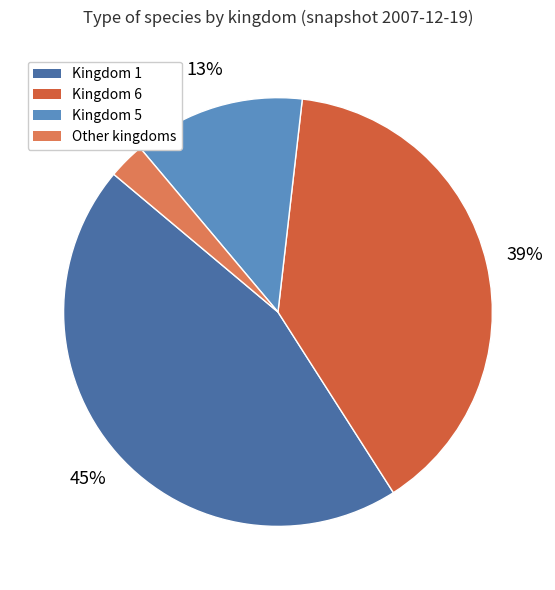

The Kingdom 1 slice represents 45% of the pie. True or false?

True